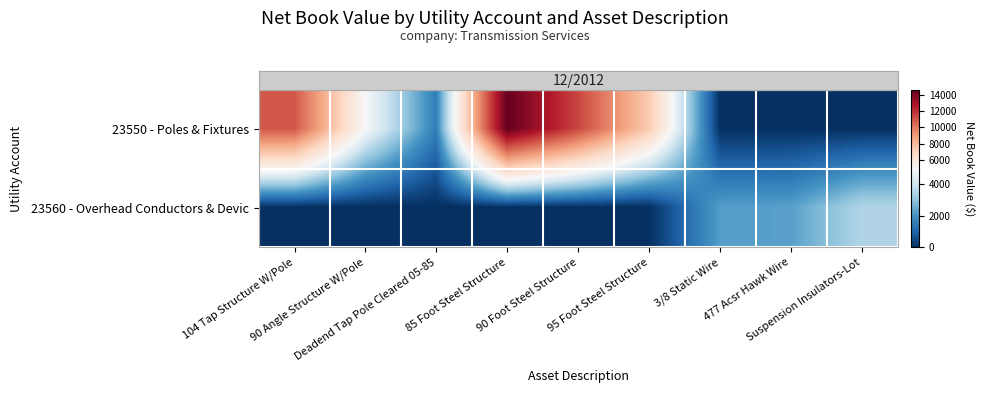

At which category is the sum across all series the highest?

85 Foot Steel Structure